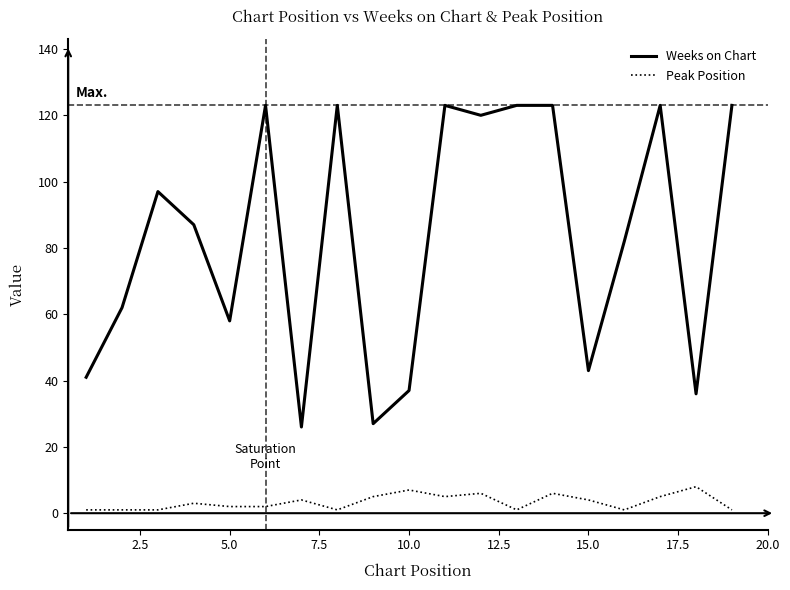

Which series has the largest total across all categories?

Weeks on Chart